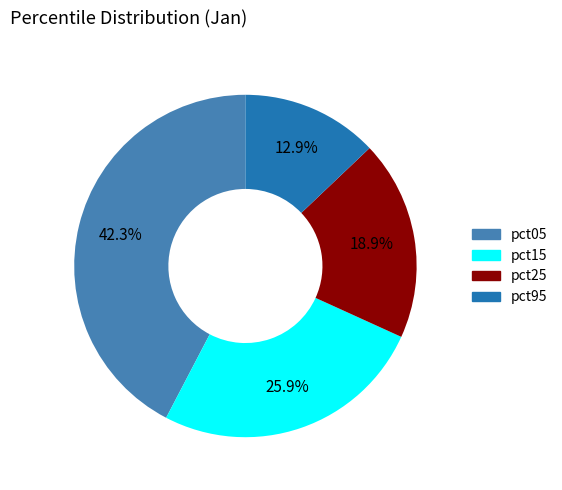

Approximately how many times larger is the value at pct25 compared to pct05?

0.4